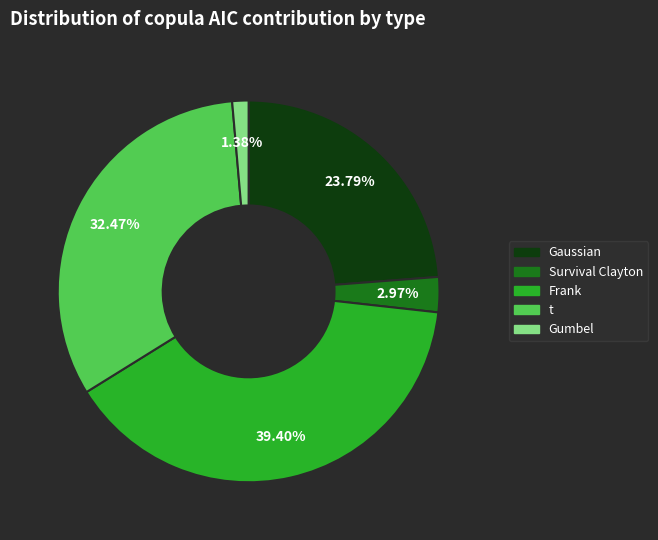

To the nearest percent, what is the combined percentage of Gaussian and Frank?

63%